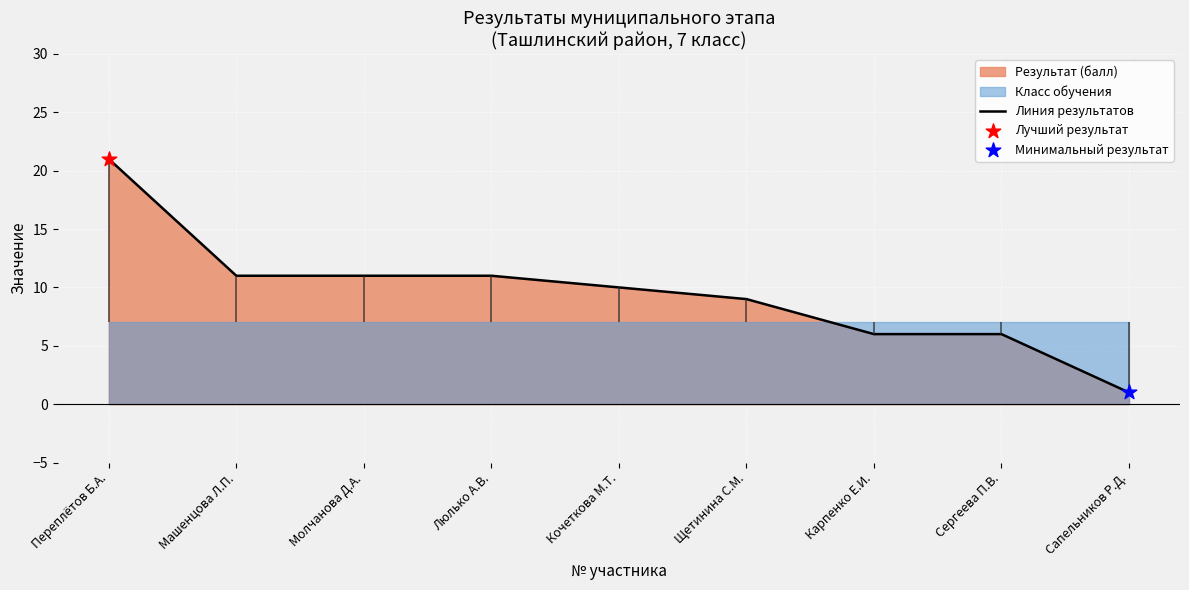

Approximately how many times larger is the value at Сапельников Р.Д. compared to Машенцова Л.П.?

0.1